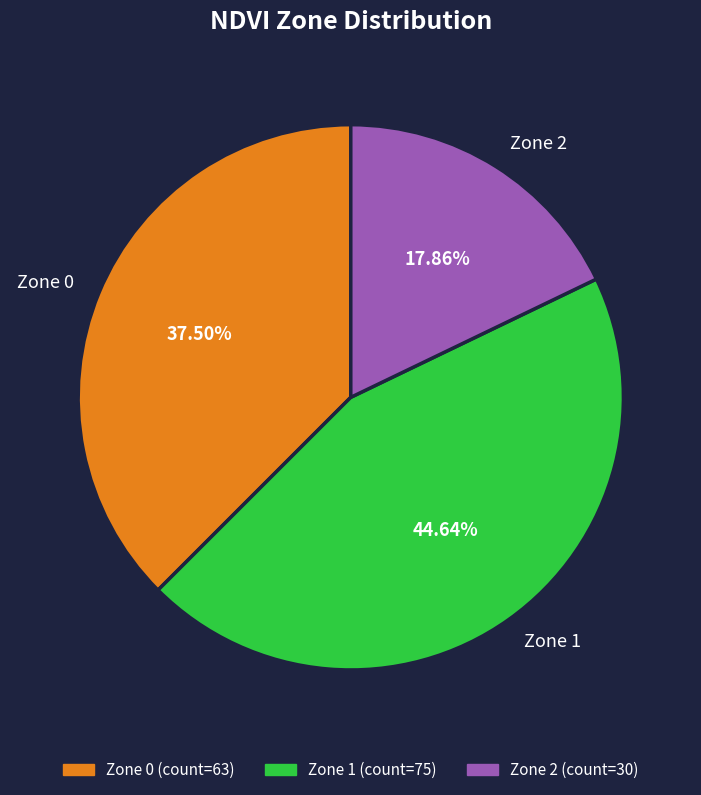

What is the total percentage of Zone 1 and Zone 0?

82.1%